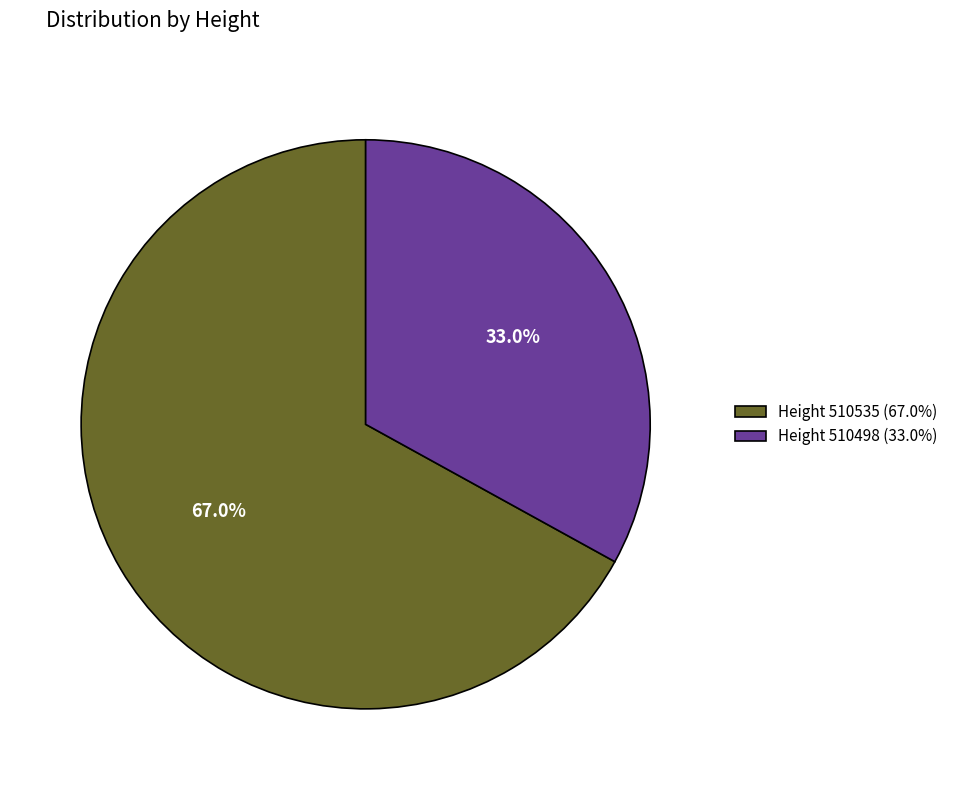

To the nearest percent, what is the average slice percentage?

50%